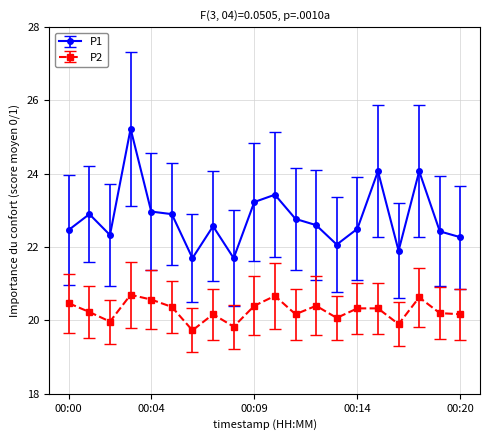

Does the chart display data point markers on the line(s)?

Yes